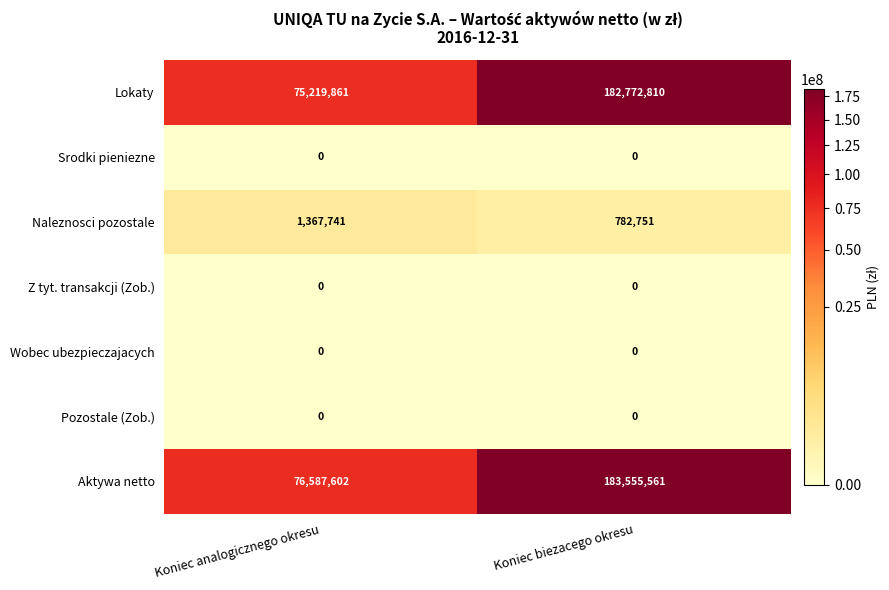

What is the maximum value shown in the chart?

183555561